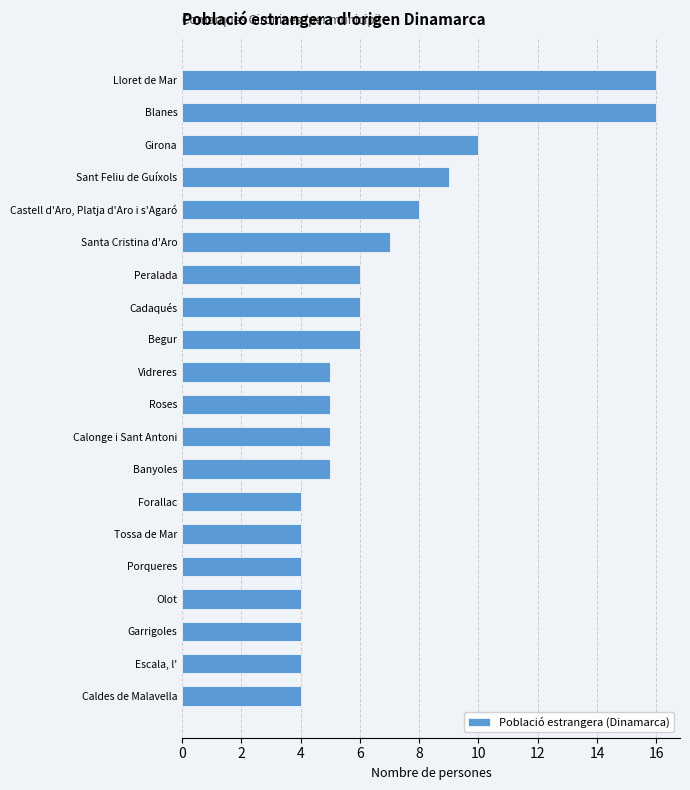

What is the sum of all values?

132